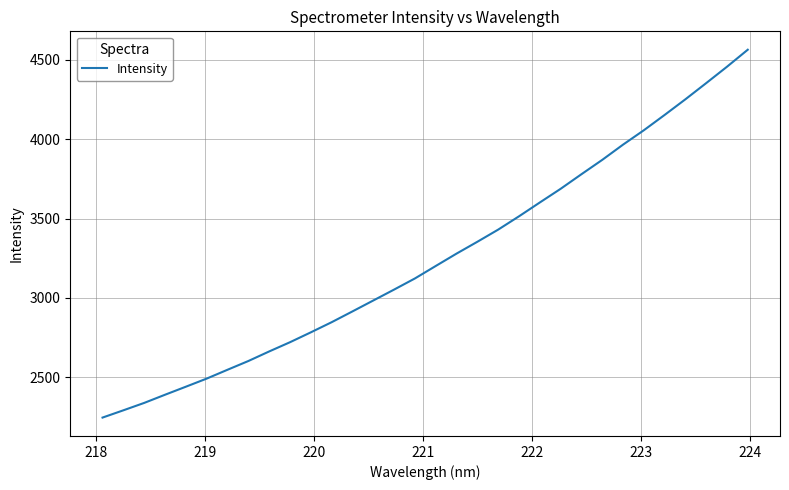

What is the difference between the maximum and minimum values?

2316.0